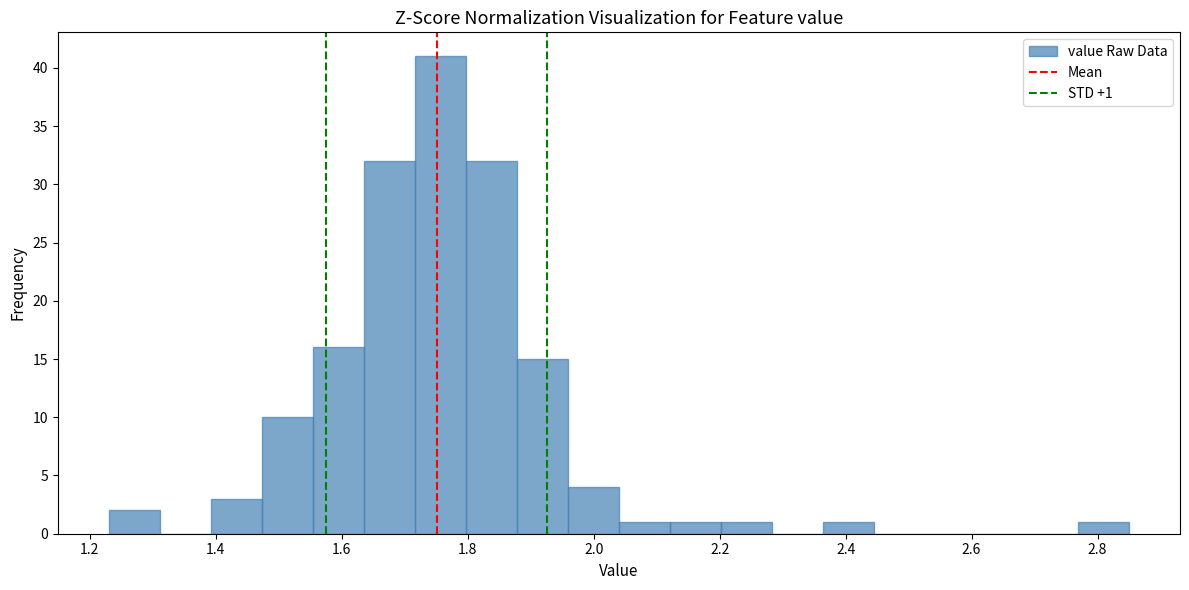

Over which range of the x-axis is the bar tallest?

1.72 to 1.80